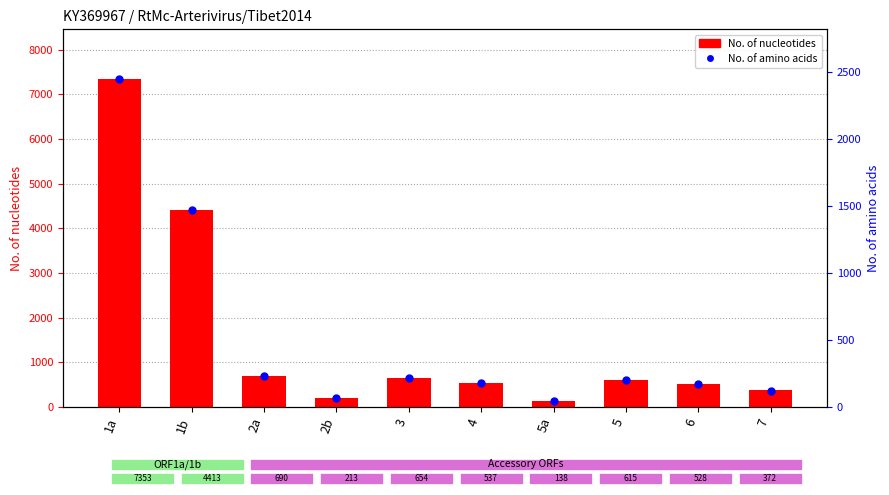

What is the total value across all series at 6?

703